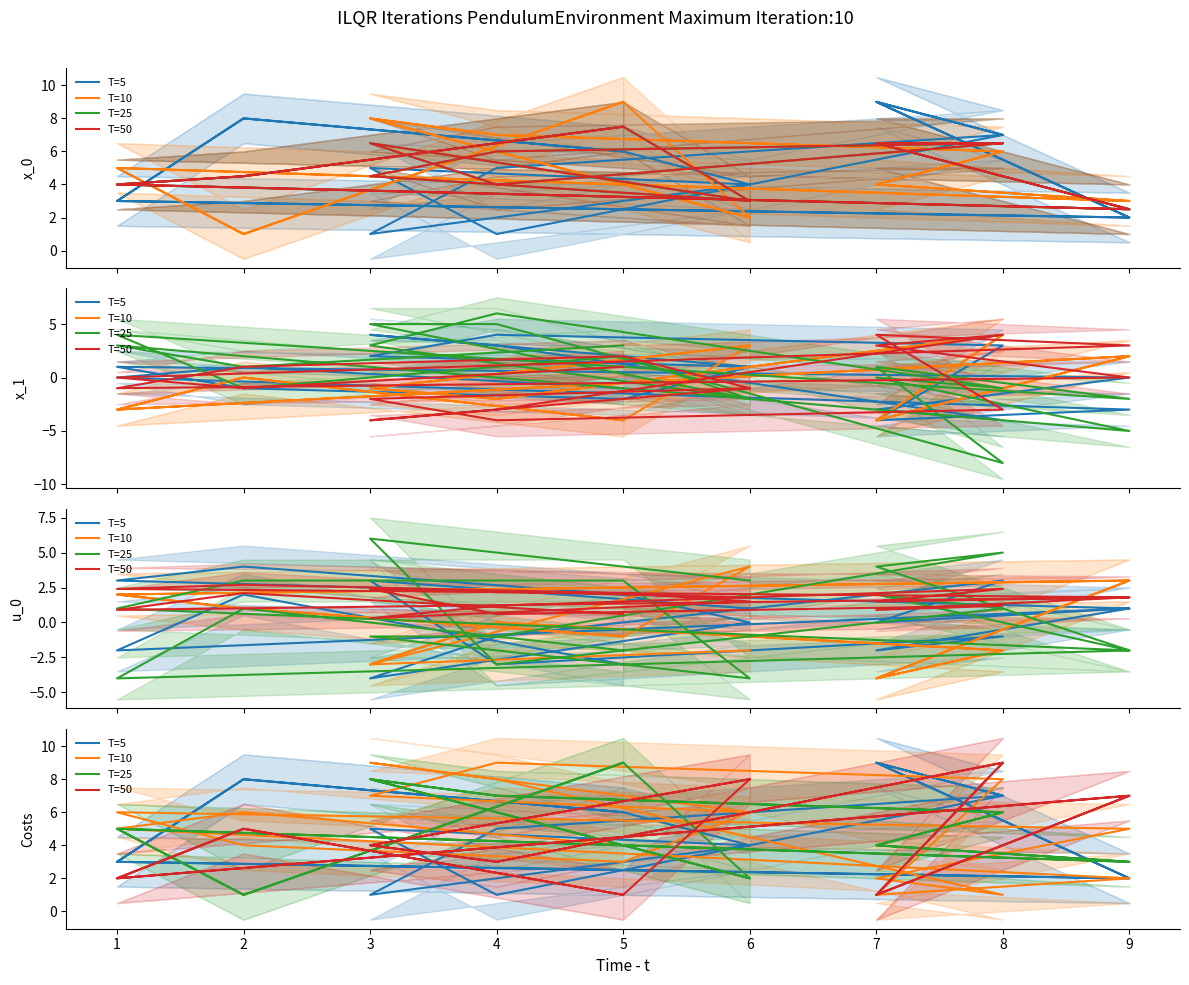

At which category does T=5 reach its first local peak?

3